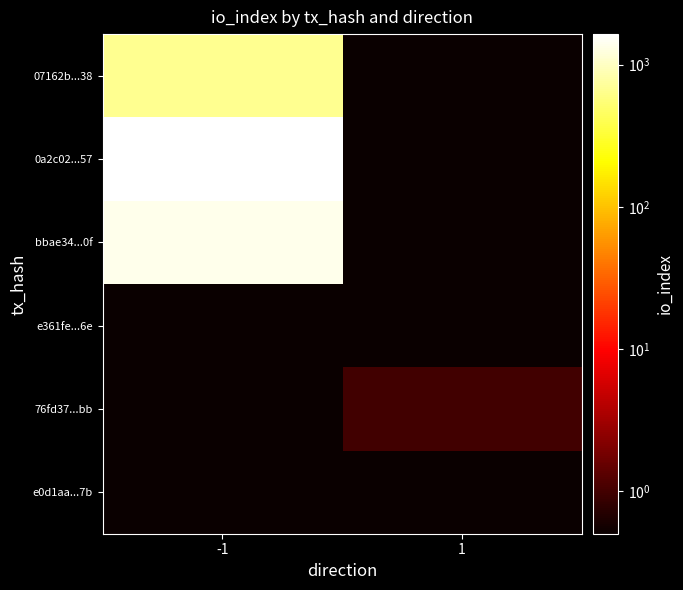

How many series are shown in this chart?

6